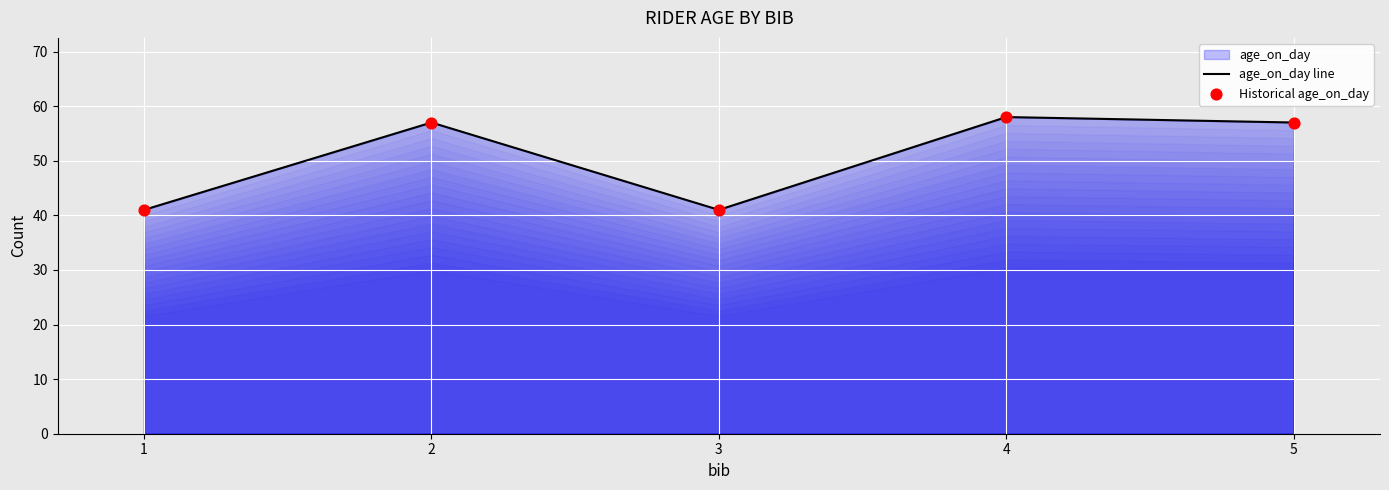

How many interior local valleys (lower than both neighbors) does the data have?

1